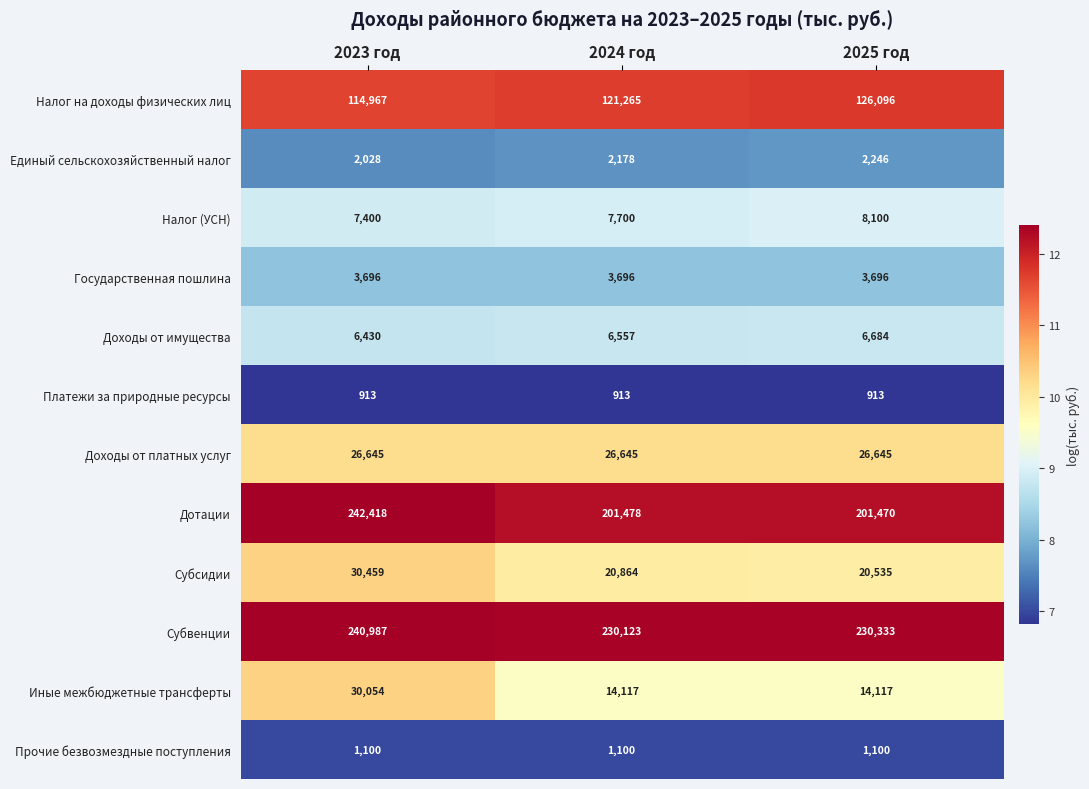

Which series has the widest spread of values?

Дотации